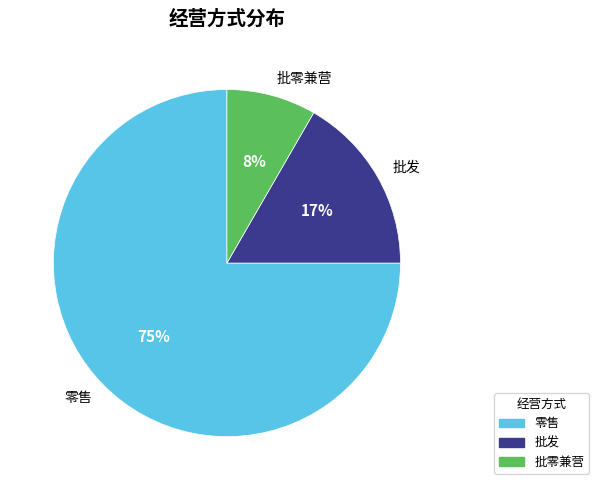

Count the number of slices in the pie.

3